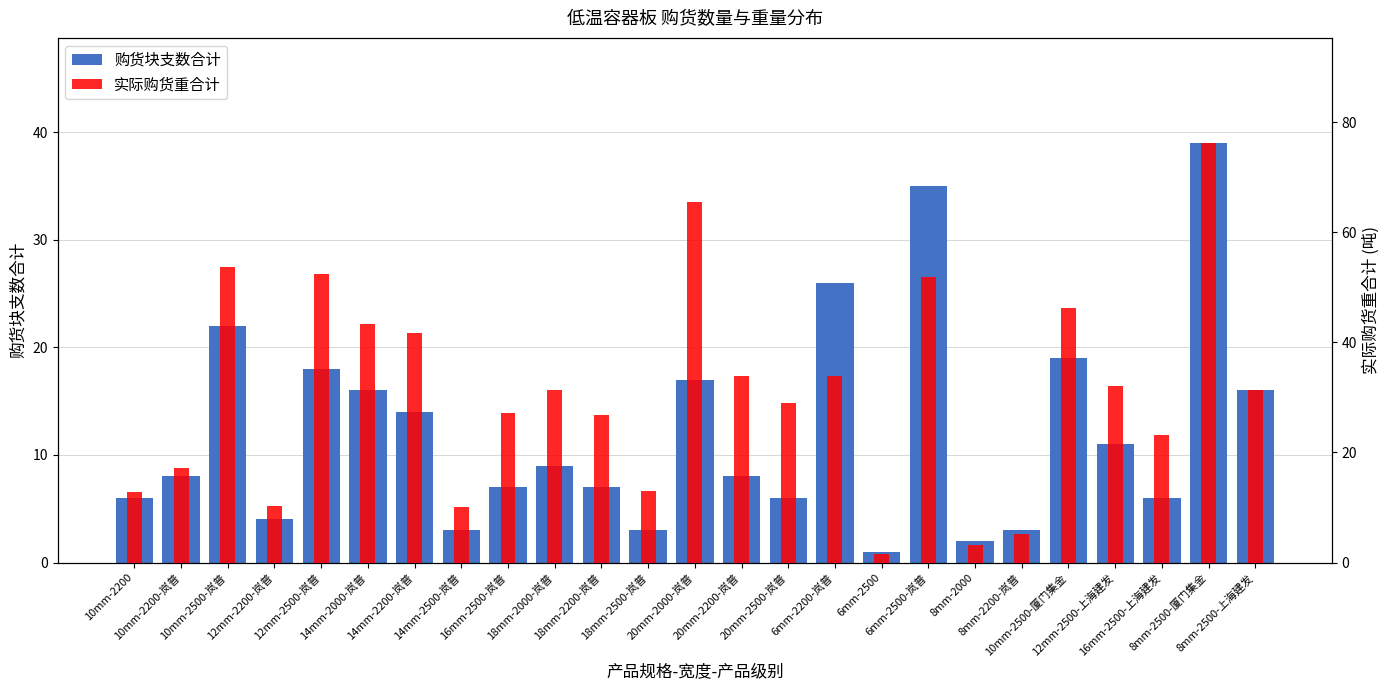

Reading right to left, list all the values displayed in this chart.

购货块支数合计: 8mm-2500-上海建发=16.0	8mm-2500-厦门集金=39.0	16mm-2500-上海建发=6.0	12mm-2500-上海建发=11.0	10mm-2500-厦门集金=19.0	8mm-2200-岚普=3.0	8mm-2000=2.0	6mm-2500-岚普=35.0	6mm-2500=1.0	6mm-2200-岚普=26.0	20mm-2500-岚普=6.0	20mm-2200-岚普=8.0	20mm-2000-岚普=17.0	18mm-2500-岚普=3.0	18mm-2200-岚普=7.0	18mm-2000-岚普=9.0	16mm-2500-岚普=7.0	14mm-2500-岚普=3.0	14mm-2200-岚普=14.0	14mm-2000-岚普=16.0	12mm-2500-岚普=18.0	12mm-2200-岚普=4.0	10mm-2500-岚普=22.0	10mm-2200-岚普=8.0	10mm-2200=6.0
实际购货重合计: 8mm-2500-上海建发=31.3	8mm-2500-厦门集金=76.2	16mm-2500-上海建发=23.2	12mm-2500-上海建发=32.0	10mm-2500-厦门集金=46.3	8mm-2200-岚普=5.2	8mm-2000=3.1	6mm-2500-岚普=51.9	6mm-2500=1.5	6mm-2200-岚普=34.0	20mm-2500-岚普=28.9	20mm-2200-岚普=33.9	20mm-2000-岚普=65.5	18mm-2500-岚普=13.0	18mm-2200-岚普=26.8	18mm-2000-岚普=31.3	16mm-2500-岚普=27.1	14mm-2500-岚普=10.1	14mm-2200-岚普=41.6	14mm-2000-岚普=43.3	12mm-2500-岚普=52.3	12mm-2200-岚普=10.2	10mm-2500-岚普=53.6	10mm-2200-岚普=17.2	10mm-2200=12.9